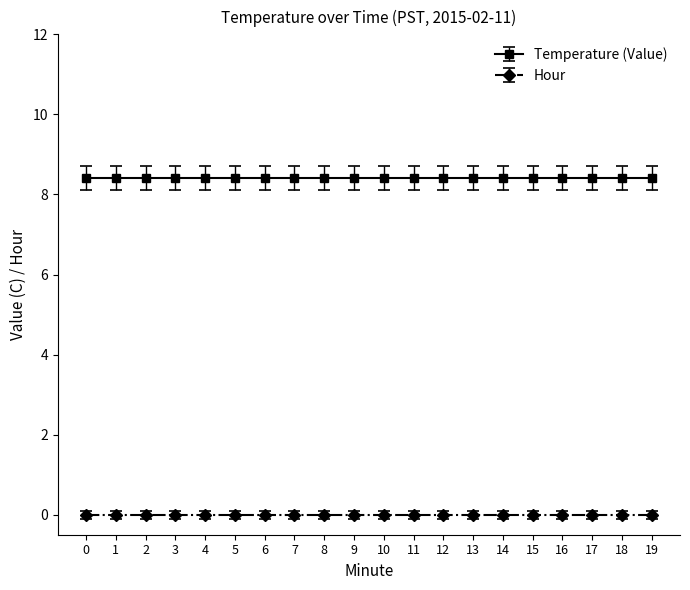

What is the value of the Temperature (Value) point at the 2nd from the left?

8.4